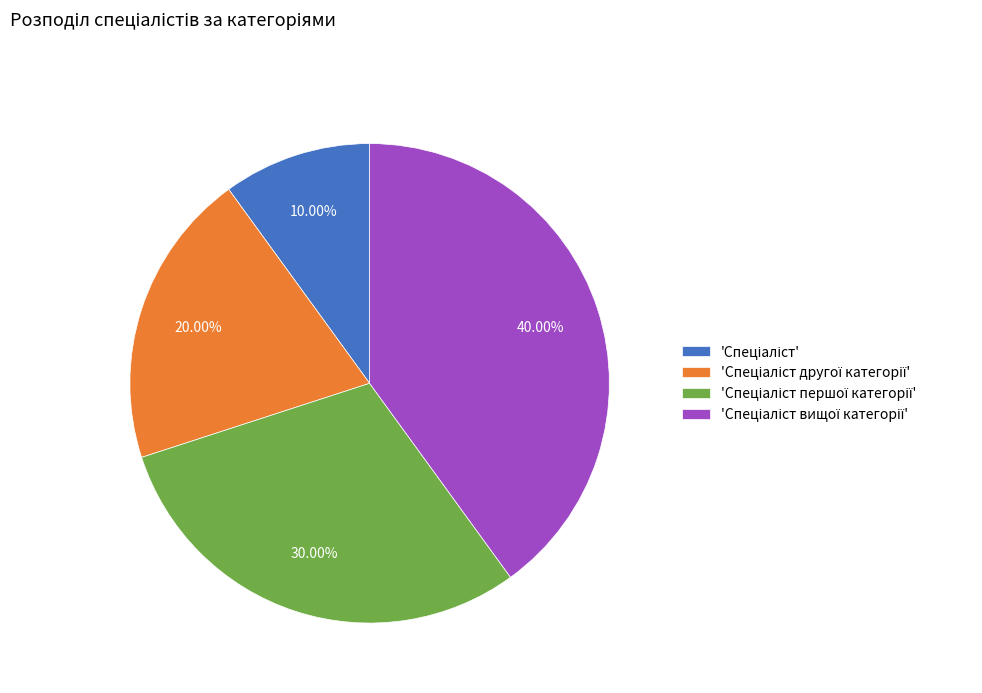

Does any single category account for the majority?

No